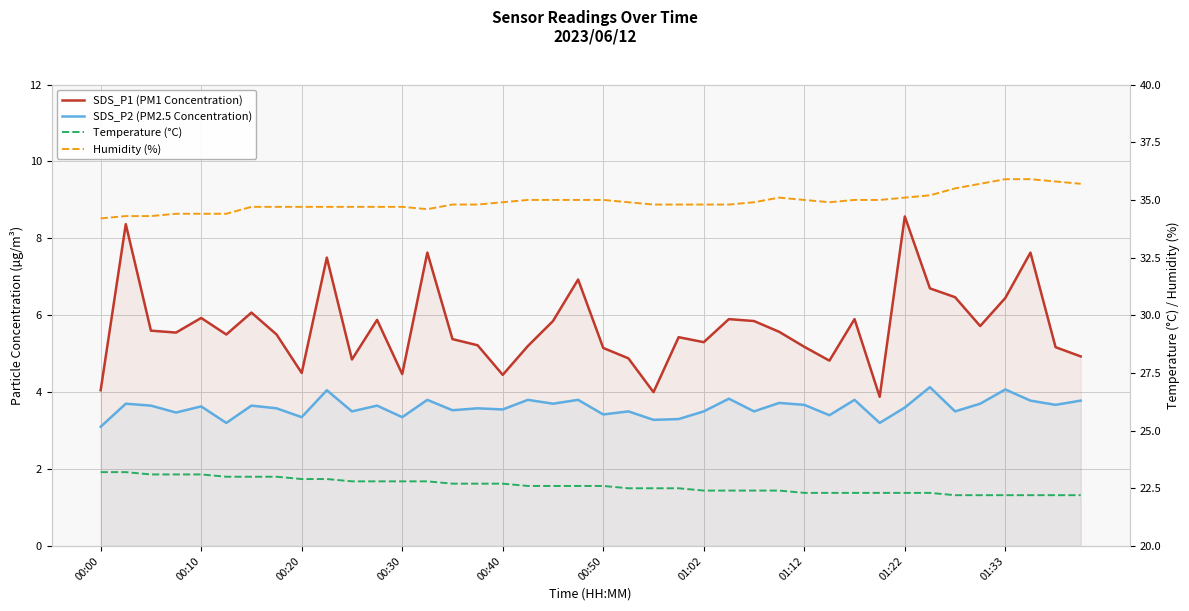

What is the spread (max minus min) of values at 00:10?

30.8